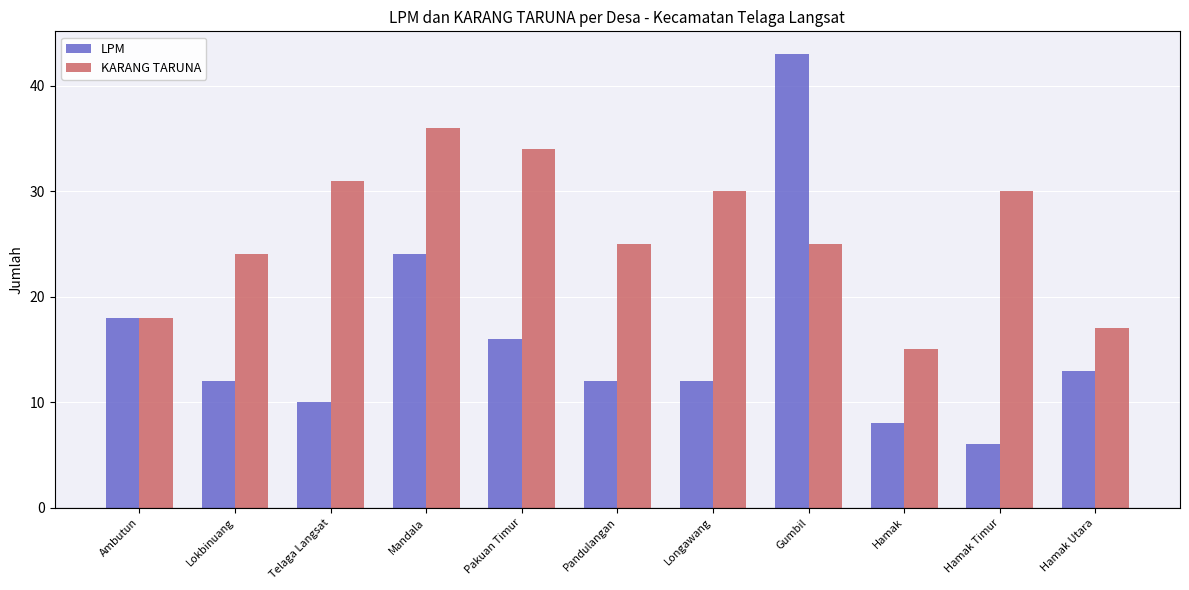

Which label corresponds to the smallest value in the chart?

Hamak Timur